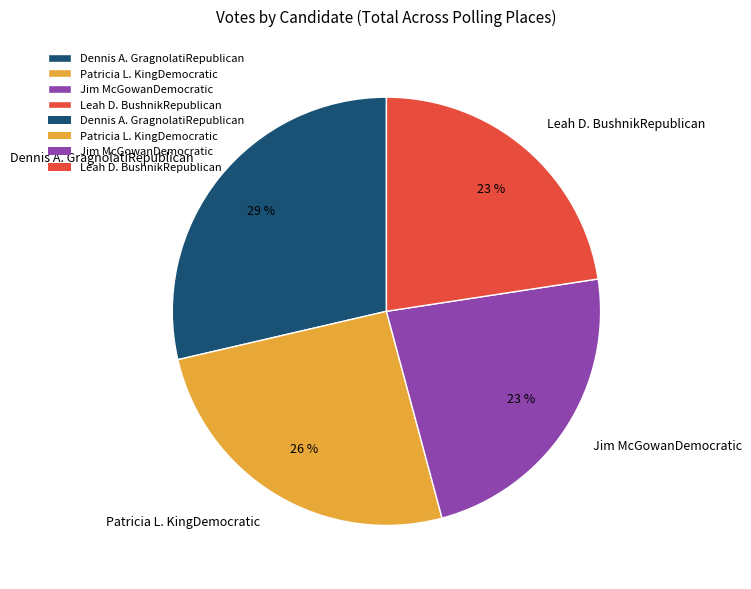

What percentage is the Dennis A. GragnolatiRepublican slice, to the nearest percent?

29%